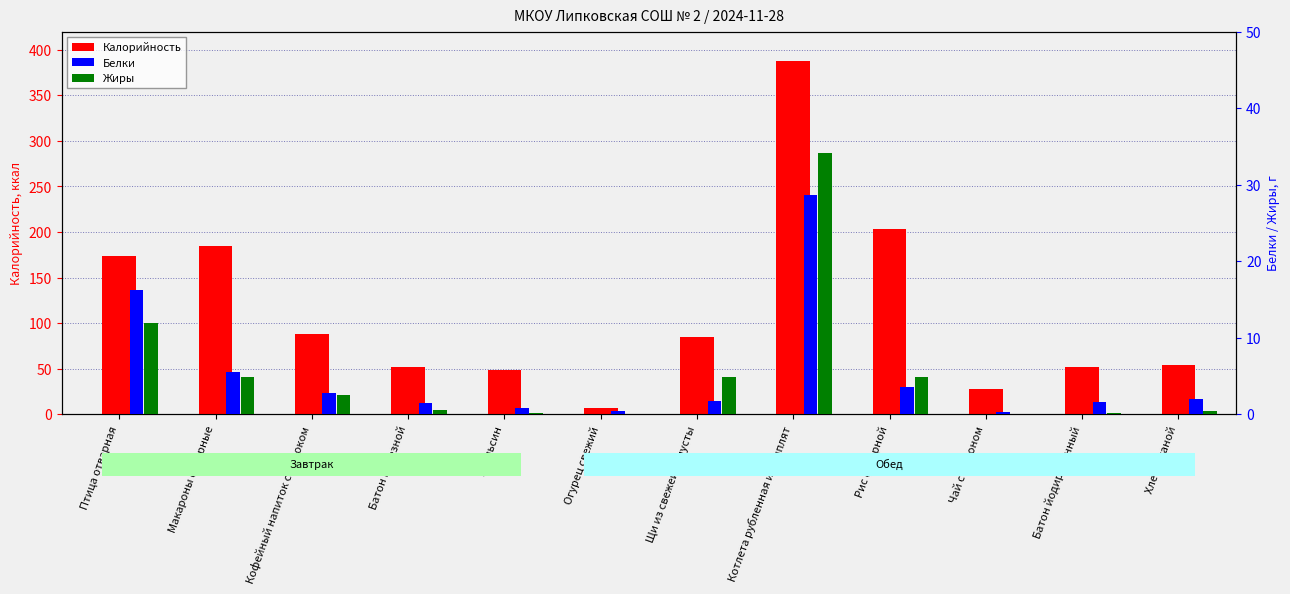

What is the average value of the Жиры series?

5.4